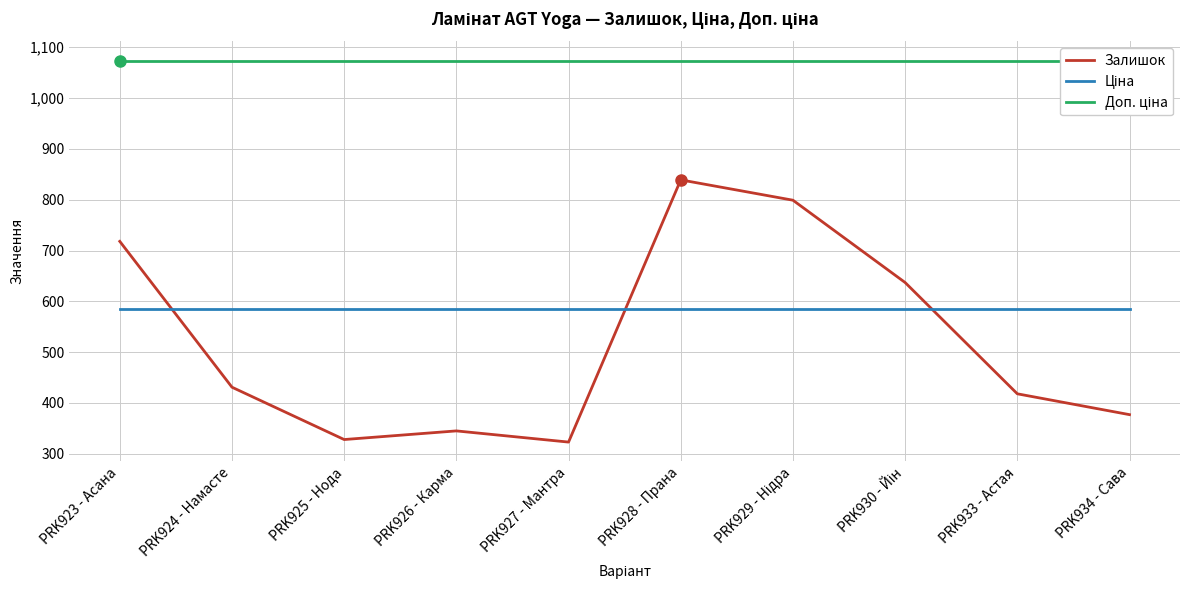

How many lines are shown in the chart?

3